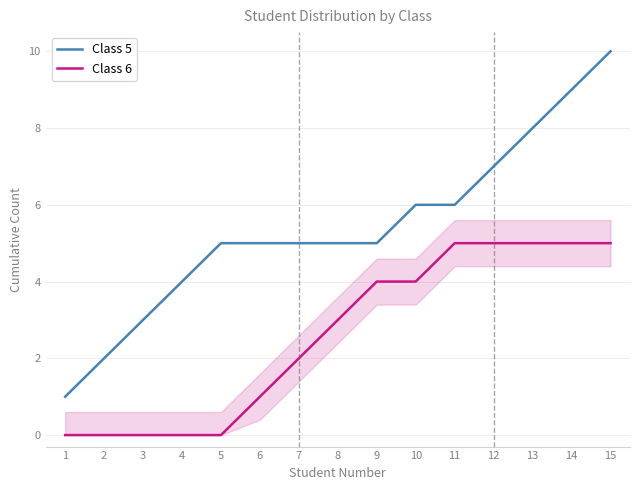

Reading left to right, what are all the values shown in this chart?

Class 5: 1	2	3	4	5	5	5	5	5	6	6	7	8	9	10
Class 6: 0	0	0	0	0	1	2	3	4	4	5	5	5	5	5